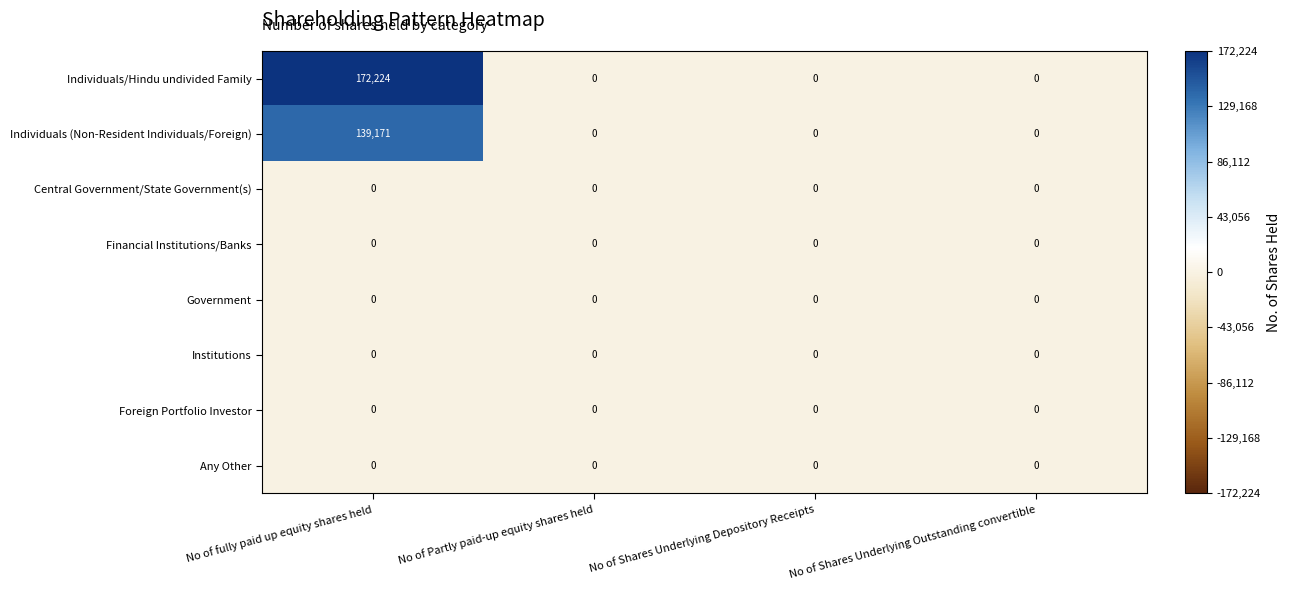

At how many categories does at least one series exceed 33450?

1